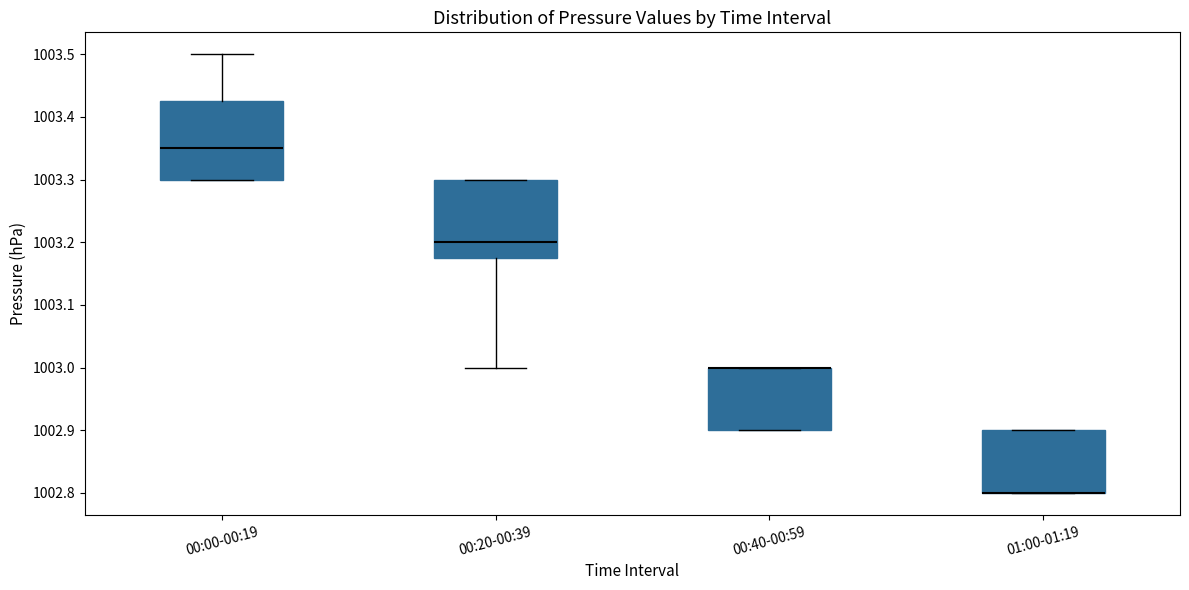

Reading left to right, transcribe this box plot: for each box, give where its median line is, the range the box spans, and where its two whiskers end, as read against the y-axis. The values are not printed on the chart, so give them approximately, as read against the axis.

00:00-00:19: median 1003.35, box 1003.30 to 1003.43, whiskers 1003.30 to 1003.50
00:20-00:39: median 1003.20, box 1003.18 to 1003.30, whiskers 1003.00 to 1003.30
00:40-00:59: median 1003.00 (drawn on the box's upper edge), box 1002.90 to 1003.00, whiskers 1002.90 to 1003.00
01:00-01:19: median 1002.80 (drawn on the box's lower edge), box 1002.80 to 1002.90, whiskers 1002.80 to 1002.90